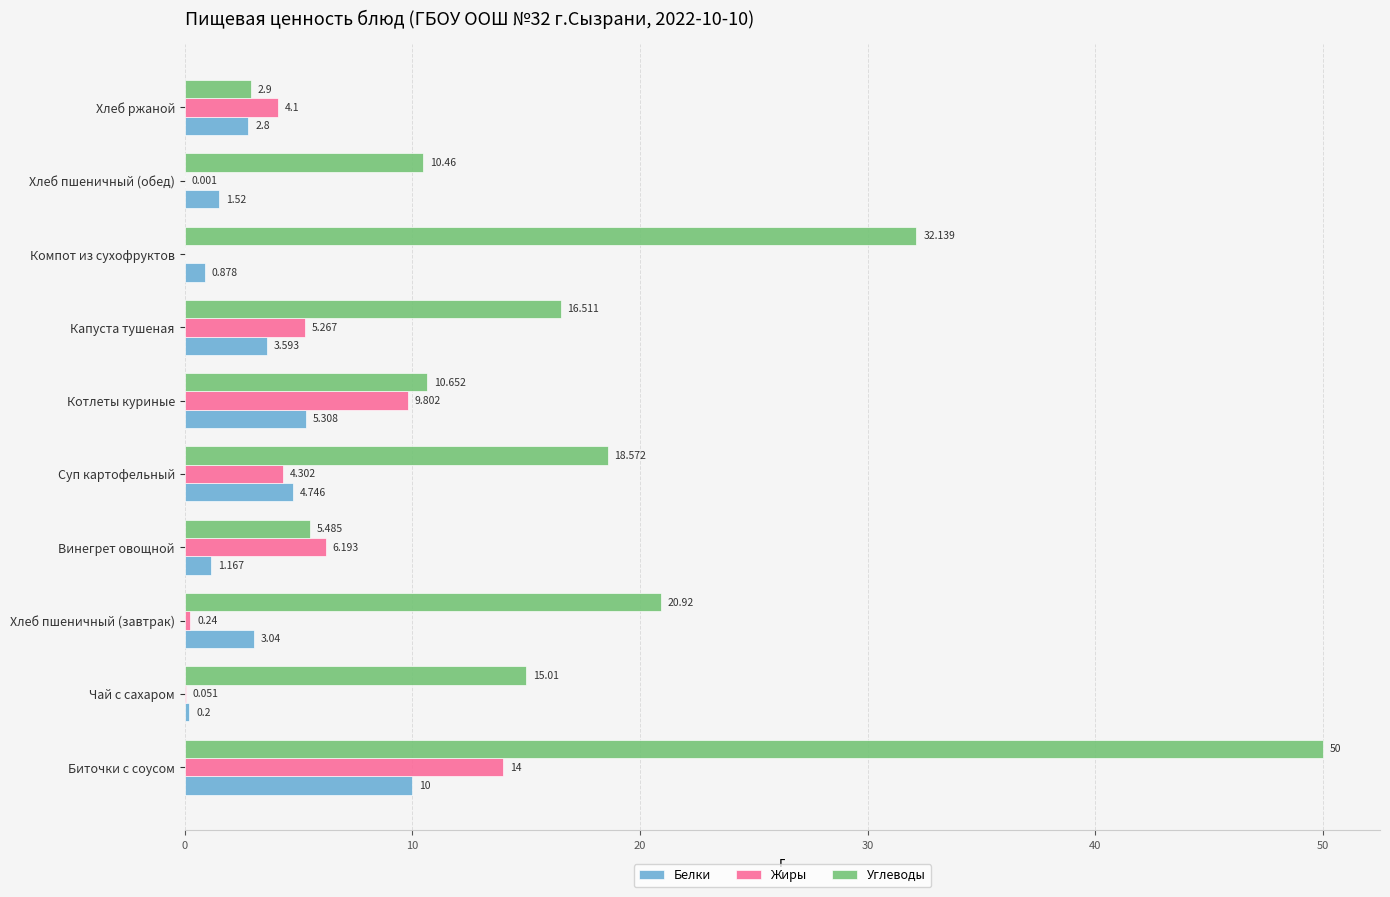

At which category is the sum across all series the highest?

Биточки с соусом